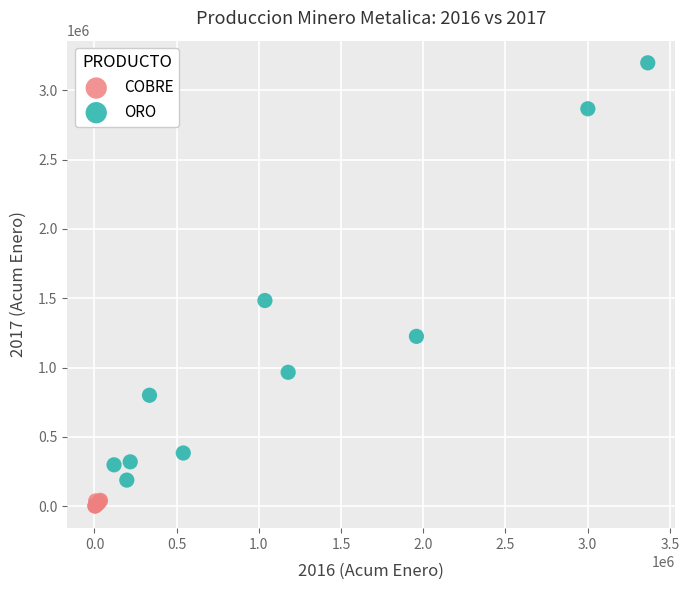

Which series has the largest Y range (max minus min)?

ORO